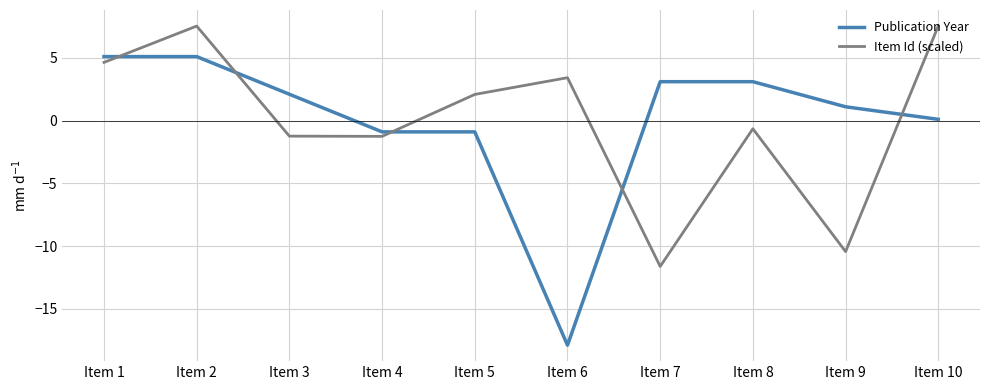

True or false: Publication Year has a value of 0.1 at Item 10.

True